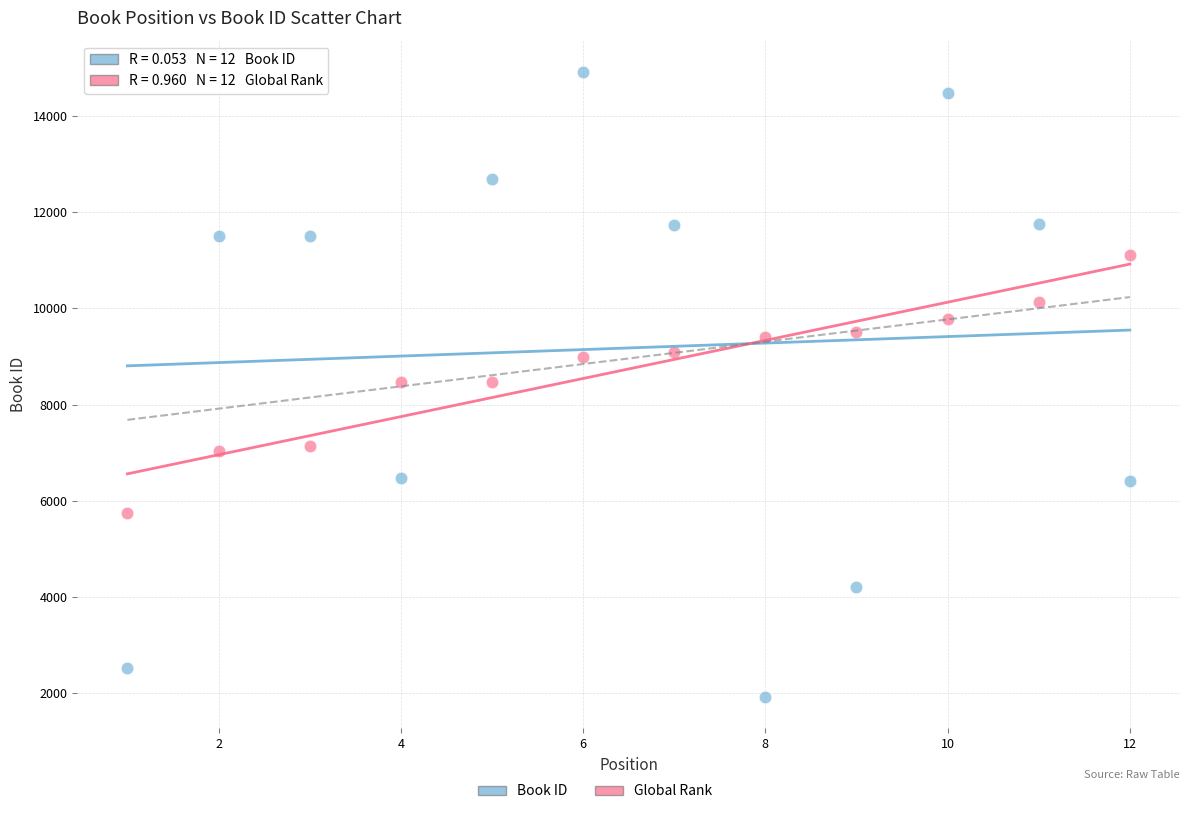

Which series reaches the minimum Y coordinate?

Book ID